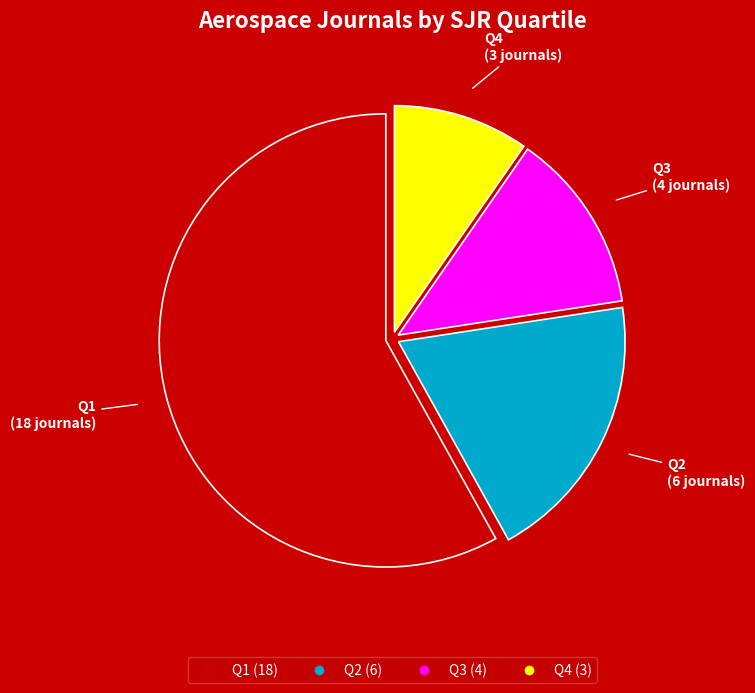

What is the ratio of the value at Q2 to the value at Q4?

2.0